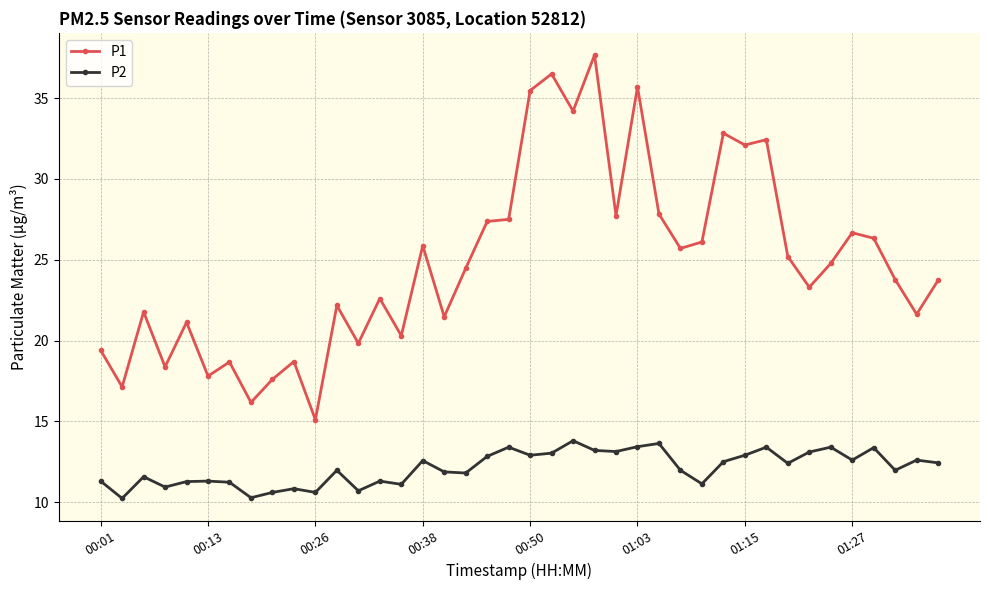

Which series has the largest total across all categories?

P1